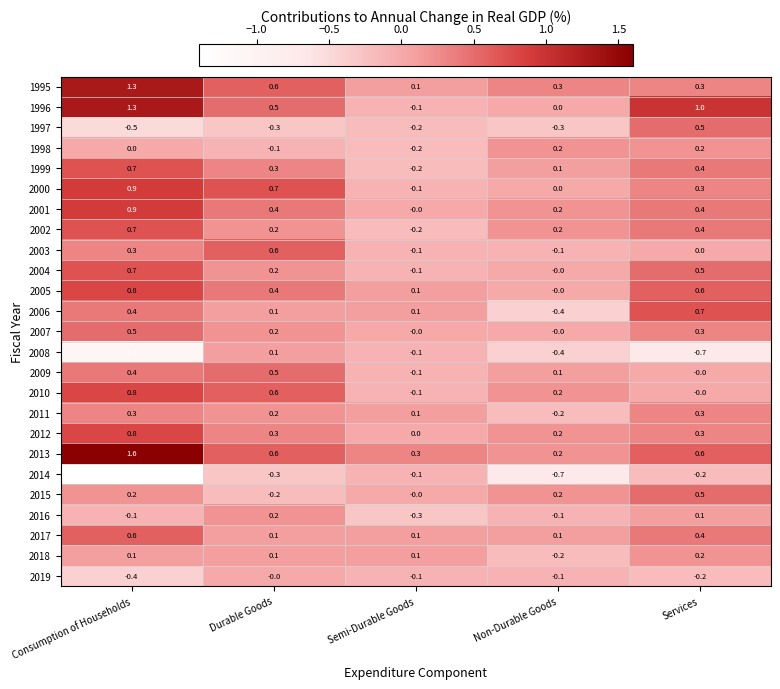

How many data points does each series have?

5